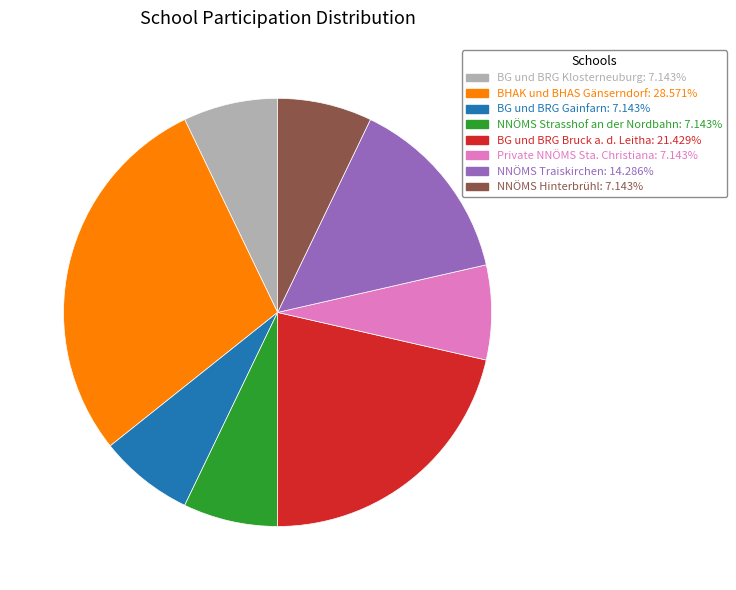

Is BG und BRG Bruck a. d. Leitha the majority of the pie?

No